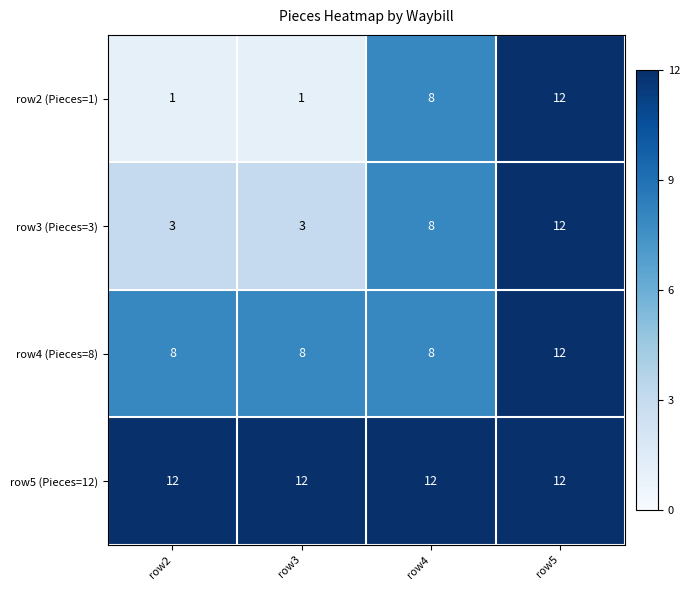

What is the lowest value of the row5 (Pieces=12) series?

12